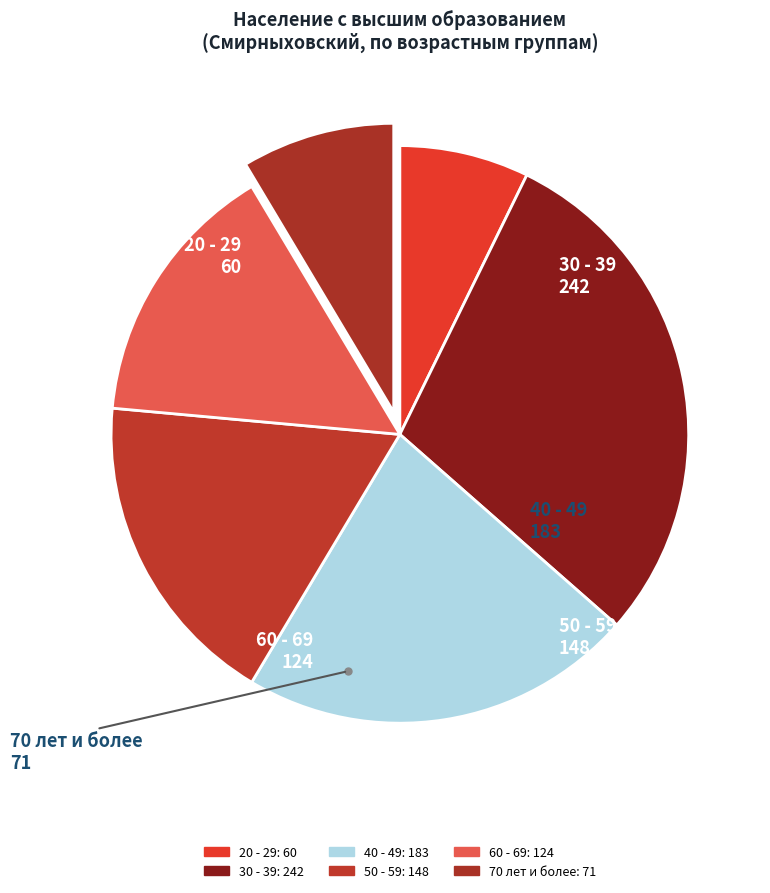

How many segments does this pie chart have?

6